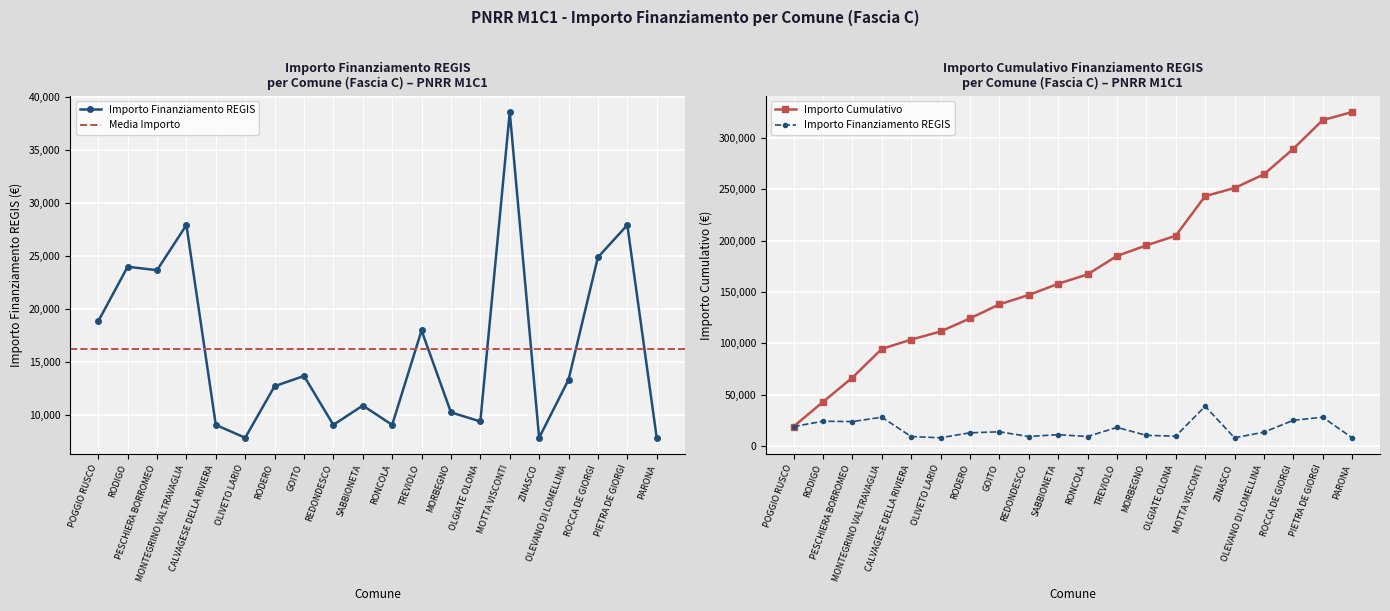

What is the label of the 20th point from the right?

POGGIO RUSCO